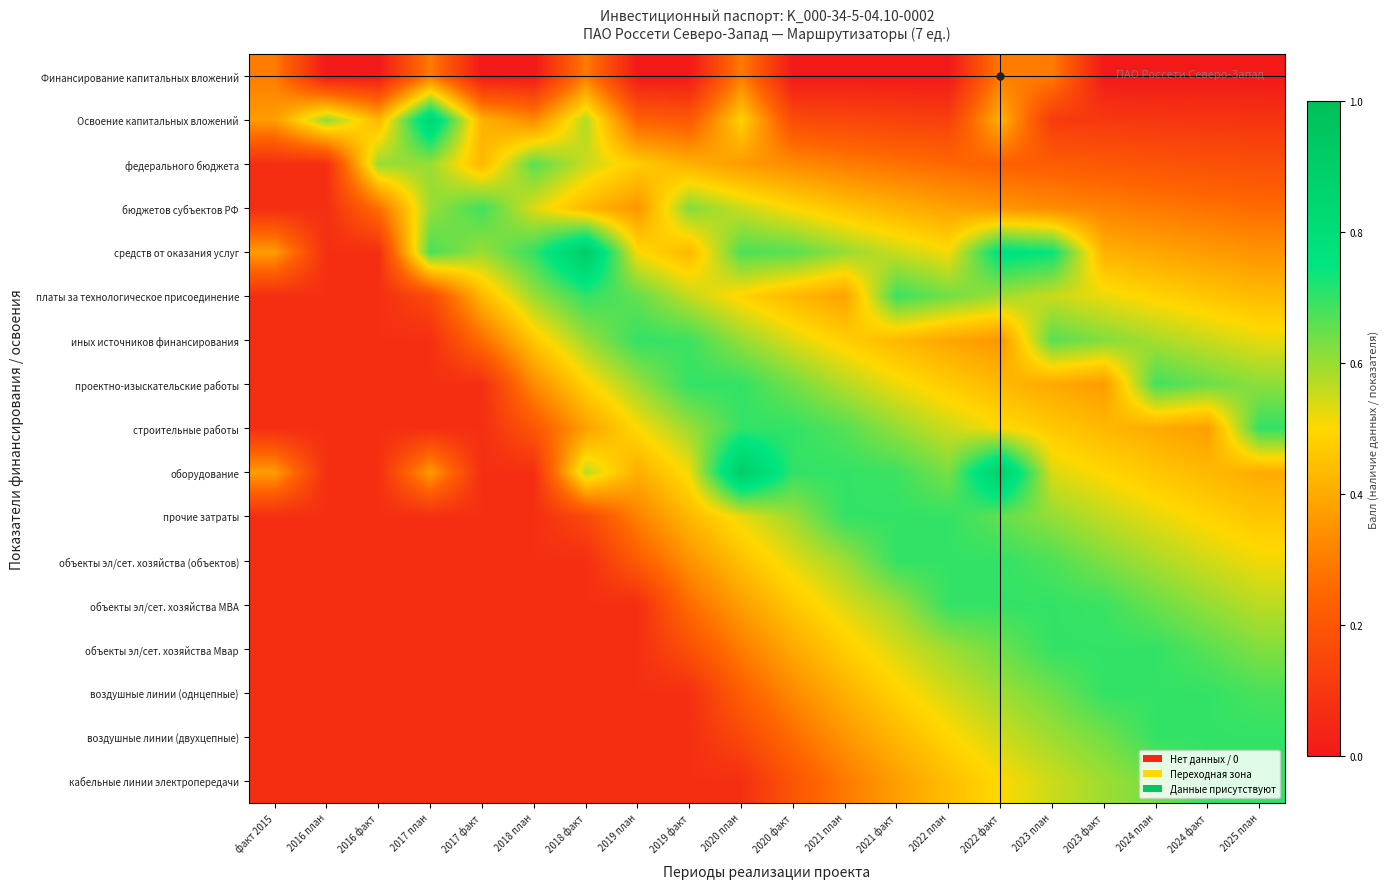

Reading left to right, list all the values displayed in this chart.

Финансирование капитальных вложений: факт 2015=0.3	2016 план=0.0	2016 факт=0.0	2017 план=0.3	2017 факт=0.0	2018 план=0.0	2018 факт=0.3	2019 план=0.0	2019 факт=0.0	2020 план=0.3	2020 факт=0.0	2021 план=0.0	2021 факт=0.0	2022 план=0.0	2022 факт=0.3	2023 план=0.3	2023 факт=0.0	2024 план=0.0	2024 факт=0.0	2025 план=0.0
Освоение капитальных вложений: факт 2015=0.4	2016 план=0.6	2016 факт=0.4	2017 план=0.9	2017 факт=0.4	2018 план=0.3	2018 факт=0.6	2019 план=0.2	2019 факт=0.2	2020 план=0.5	2020 факт=0.2	2021 план=0.2	2021 факт=0.1	2022 план=0.1	2022 факт=0.4	2023 план=0.1	2023 факт=0.1	2024 план=0.1	2024 факт=0.1	2025 план=0.1
федерального бюджета: факт 2015=0.1	2016 план=0.1	2016 факт=0.6	2017 план=0.6	2017 факт=0.4	2018 план=0.7	2018 факт=0.6	2019 план=0.5	2019 факт=0.4	2020 план=0.4	2020 факт=0.3	2021 план=0.3	2021 факт=0.3	2022 план=0.3	2022 факт=0.2	2023 план=0.2	2023 факт=0.2	2024 план=0.2	2024 факт=0.2	2025 план=0.2
бюджетов субъектов РФ: факт 2015=0.1	2016 план=0.1	2016 факт=0.3	2017 план=0.6	2017 факт=0.7	2018 план=0.5	2018 факт=0.4	2019 план=0.4	2019 факт=0.6	2020 план=0.6	2020 факт=0.5	2021 план=0.5	2021 факт=0.4	2022 план=0.4	2022 факт=0.4	2023 план=0.3	2023 факт=0.3	2024 план=0.3	2024 факт=0.3	2025 план=0.3
средств от оказания услуг: факт 2015=0.4	2016 план=0.1	2016 факт=0.1	2017 план=0.7	2017 факт=0.6	2018 план=0.7	2018 факт=0.9	2019 план=0.5	2019 факт=0.4	2020 план=0.7	2020 факт=0.7	2021 план=0.6	2021 факт=0.6	2022 план=0.5	2022 факт=0.8	2023 план=0.7	2023 факт=0.4	2024 план=0.4	2024 факт=0.4	2025 план=0.3
платы за технологическое присоединение: факт 2015=0.1	2016 план=0.1	2016 факт=0.1	2017 план=0.2	2017 факт=0.4	2018 план=0.6	2018 факт=0.7	2019 план=0.7	2019 факт=0.6	2020 план=0.5	2020 факт=0.4	2021 план=0.4	2021 факт=0.7	2022 план=0.6	2022 факт=0.6	2023 план=0.6	2023 факт=0.5	2024 план=0.5	2024 факт=0.5	2025 план=0.4
иных источников финансирования: факт 2015=0.1	2016 план=0.1	2016 факт=0.1	2017 план=0.1	2017 факт=0.3	2018 план=0.5	2018 факт=0.6	2019 план=0.7	2019 факт=0.7	2020 план=0.6	2020 факт=0.5	2021 план=0.5	2021 факт=0.4	2022 план=0.4	2022 факт=0.4	2023 план=0.7	2023 факт=0.6	2024 план=0.6	2024 факт=0.6	2025 план=0.5
проектно-изыскательские работы: факт 2015=0.1	2016 план=0.1	2016 факт=0.1	2017 план=0.1	2017 факт=0.1	2018 план=0.3	2018 факт=0.5	2019 план=0.6	2019 факт=0.7	2020 план=0.7	2020 факт=0.6	2021 план=0.6	2021 факт=0.5	2022 план=0.5	2022 факт=0.4	2023 план=0.4	2023 факт=0.4	2024 план=0.7	2024 факт=0.6	2025 план=0.6
строительные работы: факт 2015=0.1	2016 план=0.1	2016 факт=0.1	2017 план=0.1	2017 факт=0.1	2018 план=0.2	2018 факт=0.4	2019 план=0.5	2019 факт=0.6	2020 план=0.7	2020 факт=0.7	2021 план=0.7	2021 факт=0.6	2022 план=0.6	2022 факт=0.5	2023 план=0.5	2023 факт=0.4	2024 план=0.4	2024 факт=0.4	2025 план=0.7
оборудование: факт 2015=0.4	2016 план=0.1	2016 факт=0.1	2017 план=0.4	2017 факт=0.1	2018 план=0.1	2018 факт=0.6	2019 план=0.4	2019 факт=0.5	2020 план=0.9	2020 факт=0.7	2021 план=0.7	2021 факт=0.7	2022 план=0.6	2022 факт=0.9	2023 план=0.5	2023 факт=0.5	2024 план=0.5	2024 факт=0.4	2025 план=0.4
прочие затраты: факт 2015=0.1	2016 план=0.1	2016 факт=0.1	2017 план=0.1	2017 факт=0.1	2018 план=0.1	2018 факт=0.2	2019 план=0.3	2019 факт=0.4	2020 план=0.5	2020 факт=0.6	2021 план=0.7	2021 факт=0.7	2022 план=0.7	2022 факт=0.7	2023 план=0.6	2023 факт=0.6	2024 план=0.5	2024 факт=0.5	2025 план=0.5
объекты эл/сет. хозяйства (объектов): факт 2015=0.1	2016 план=0.1	2016 факт=0.1	2017 план=0.1	2017 факт=0.1	2018 план=0.1	2018 факт=0.1	2019 план=0.2	2019 факт=0.3	2020 план=0.4	2020 факт=0.5	2021 план=0.6	2021 факт=0.7	2022 план=0.7	2022 факт=0.7	2023 план=0.7	2023 факт=0.6	2024 план=0.6	2024 факт=0.5	2025 план=0.5
объекты эл/сет. хозяйства МВА: факт 2015=0.1	2016 план=0.1	2016 факт=0.1	2017 план=0.1	2017 факт=0.1	2018 план=0.1	2018 факт=0.1	2019 план=0.1	2019 факт=0.3	2020 план=0.4	2020 факт=0.5	2021 план=0.5	2021 факт=0.6	2022 план=0.7	2022 факт=0.7	2023 план=0.7	2023 факт=0.7	2024 план=0.6	2024 факт=0.6	2025 план=0.6
объекты эл/сет. хозяйства Мвар: факт 2015=0.1	2016 план=0.1	2016 факт=0.1	2017 план=0.1	2017 факт=0.1	2018 план=0.1	2018 факт=0.1	2019 план=0.1	2019 факт=0.2	2020 план=0.3	2020 факт=0.4	2021 план=0.5	2021 факт=0.5	2022 план=0.6	2022 факт=0.6	2023 план=0.7	2023 факт=0.7	2024 план=0.7	2024 факт=0.7	2025 план=0.6
воздушные линии (однцепные): факт 2015=0.1	2016 план=0.1	2016 факт=0.1	2017 план=0.1	2017 факт=0.1	2018 план=0.1	2018 факт=0.1	2019 план=0.1	2019 факт=0.1	2020 план=0.2	2020 факт=0.3	2021 план=0.4	2021 факт=0.5	2022 план=0.5	2022 факт=0.6	2023 план=0.6	2023 факт=0.7	2024 план=0.7	2024 факт=0.7	2025 план=0.7
воздушные линии (двухцепные): факт 2015=0.1	2016 план=0.1	2016 факт=0.1	2017 план=0.1	2017 факт=0.1	2018 план=0.1	2018 факт=0.1	2019 план=0.1	2019 факт=0.1	2020 план=0.2	2020 факт=0.3	2021 план=0.4	2021 факт=0.4	2022 план=0.5	2022 факт=0.5	2023 план=0.6	2023 факт=0.6	2024 план=0.7	2024 факт=0.7	2025 план=0.7
кабельные линии электропередачи: факт 2015=0.1	2016 план=0.1	2016 факт=0.1	2017 план=0.1	2017 факт=0.1	2018 план=0.1	2018 факт=0.1	2019 план=0.1	2019 факт=0.1	2020 план=0.1	2020 факт=0.2	2021 план=0.3	2021 факт=0.4	2022 план=0.4	2022 факт=0.5	2023 план=0.6	2023 факт=0.6	2024 план=0.6	2024 факт=0.7	2025 план=0.7